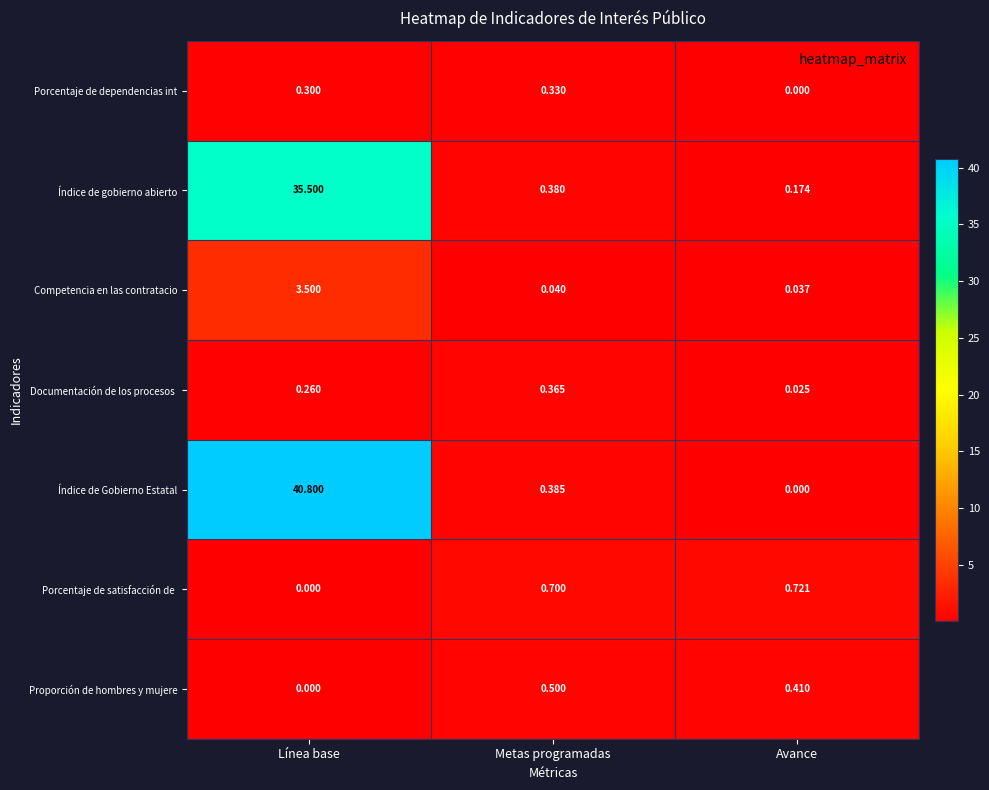

Is the value of Índice de Gobierno Estatal at Avance greater than the value of Competencia en las contratacio at Avance?

No